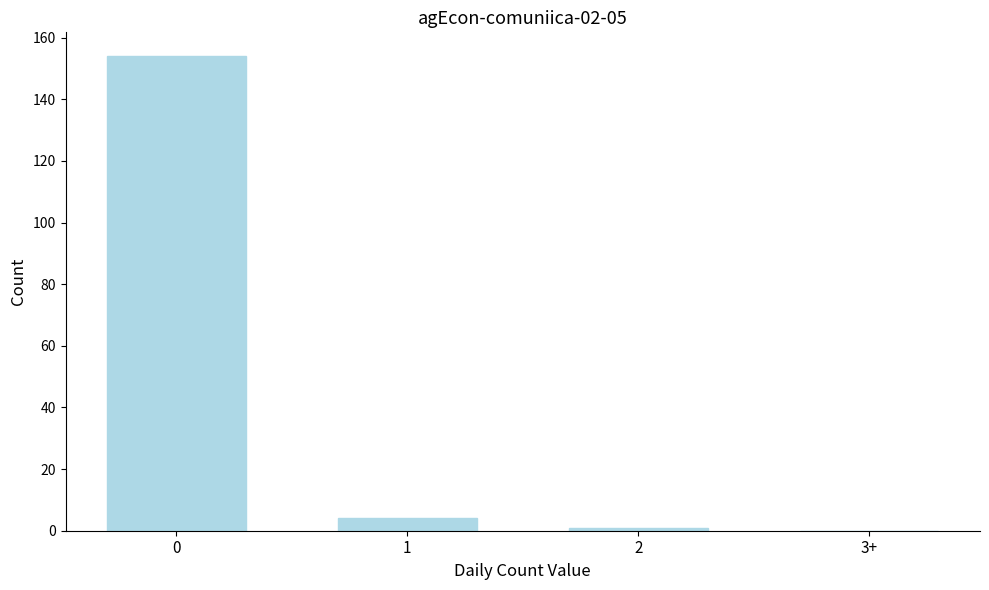

Reading left to right, list all the values displayed in this chart.

0=154	1=4	2=1	3+=0